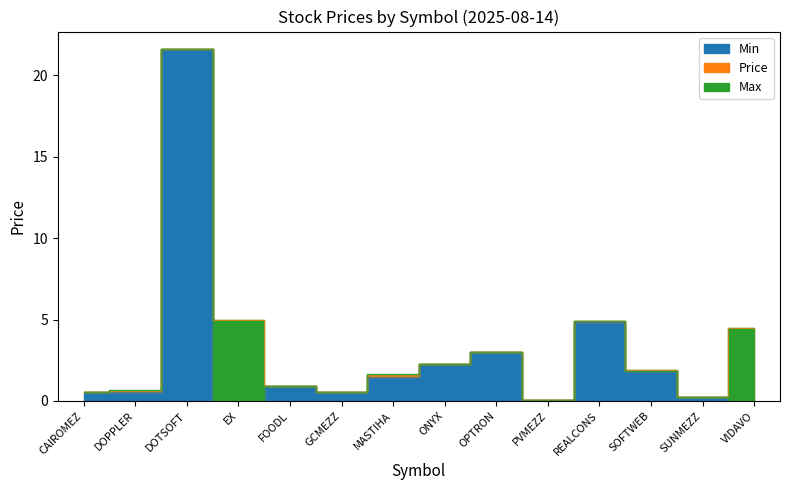

What are all the series names shown in the legend?

Price, Max, Min